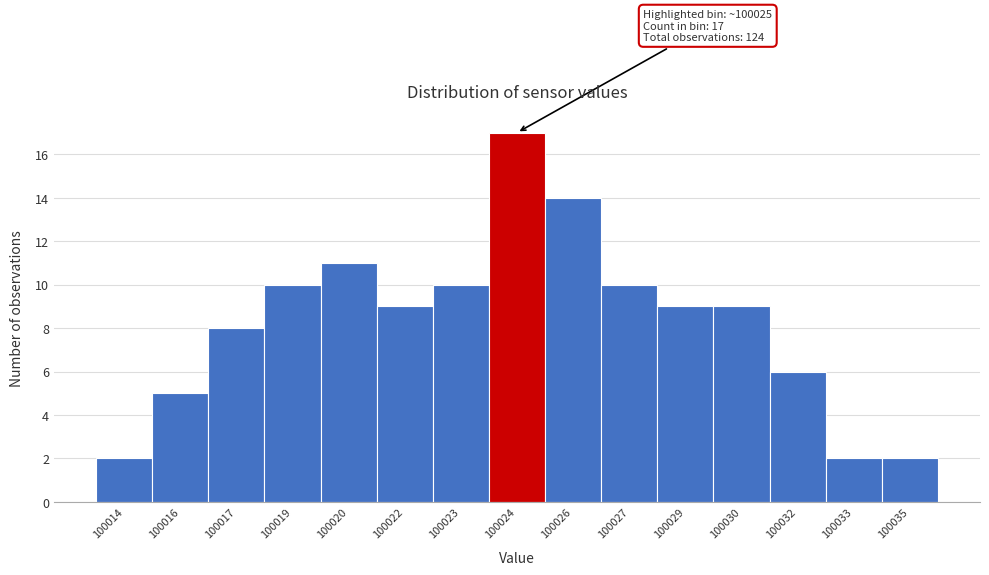

Reading left to right, what are all the values shown in this chart?

100014=2	100016=5	100017=8	100019=10	100020=11	100022=9	100023=10	100024=17	100026=14	100027=10	100029=9	100030=9	100032=6	100033=2	100035=2